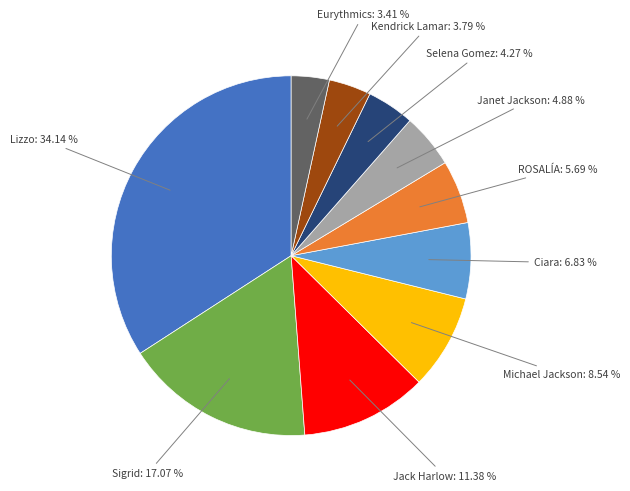

Does any single category account for the majority?

No